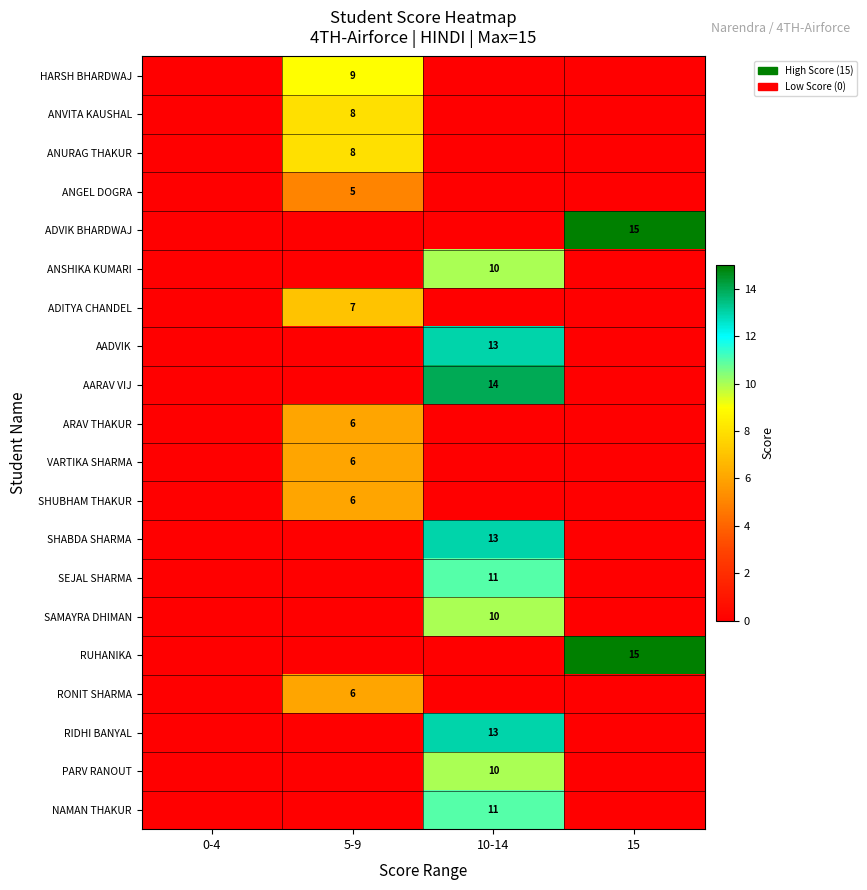

True or false: RUHANIKA has a value of 15 at 15.

True